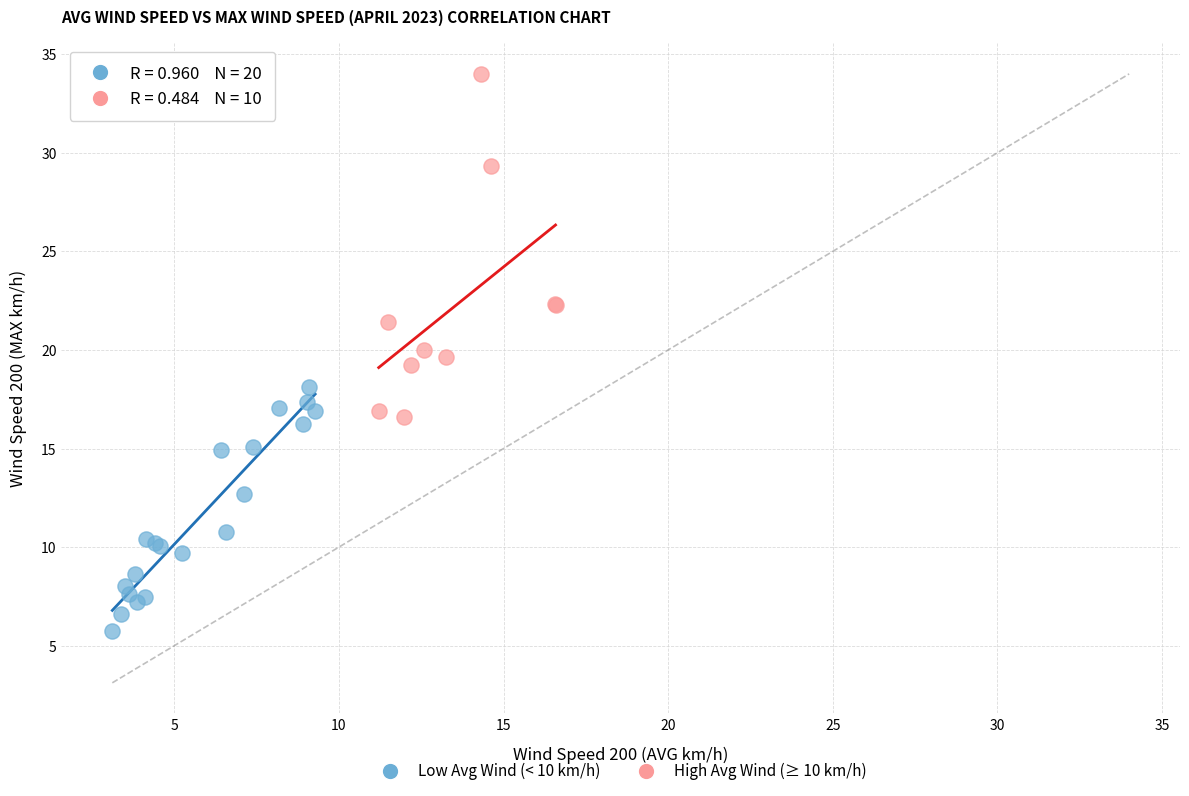

What are all the series names shown in the legend?

Low Avg Wind (< 10 km/h), High Avg Wind (≥ 10 km/h)